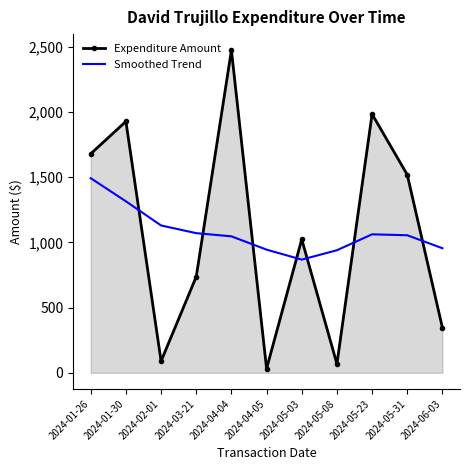

True or false: Expenditure Amount and Smoothed Trend cross at least once.

True